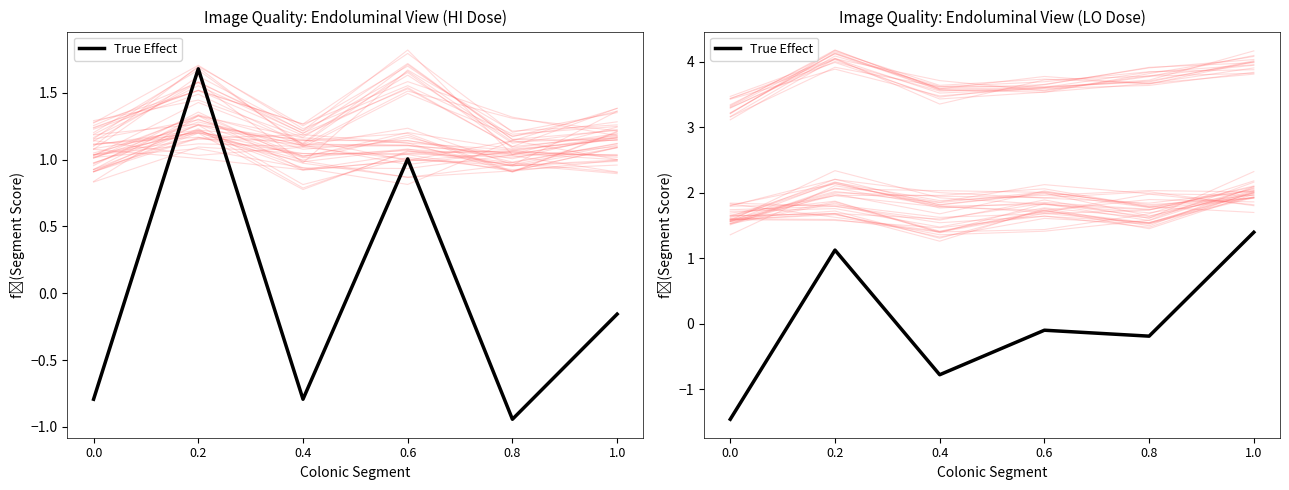

What is the difference between the maximum and minimum values?

2.9